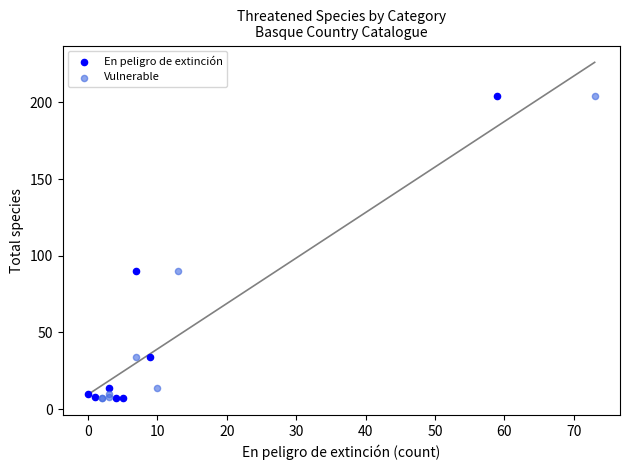

What are all the series names shown in the legend?

En peligro de extinción, Vulnerable